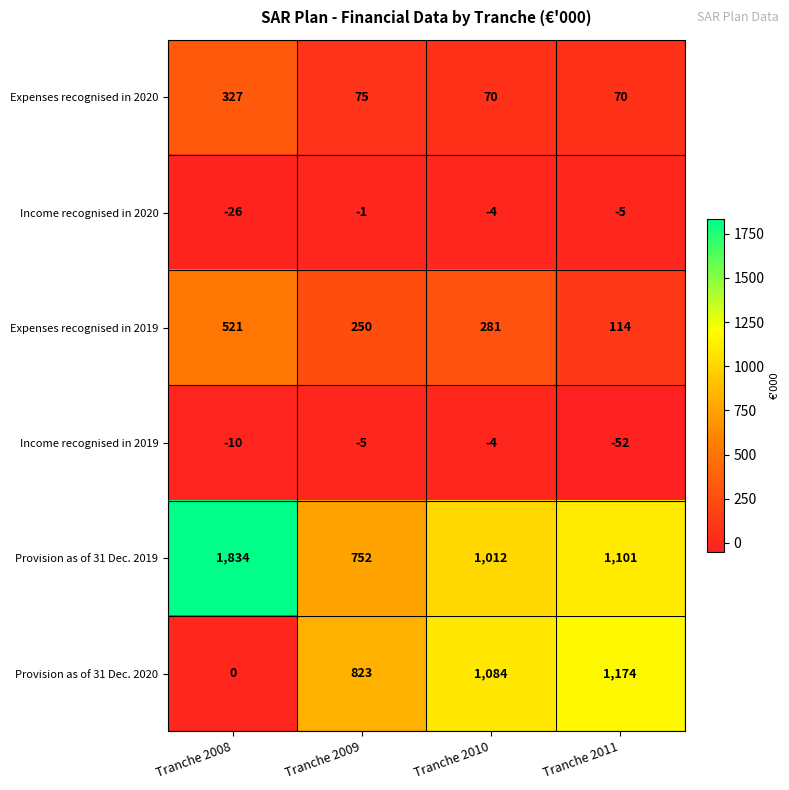

Which label corresponds to the smallest value in the chart?

Tranche 2011